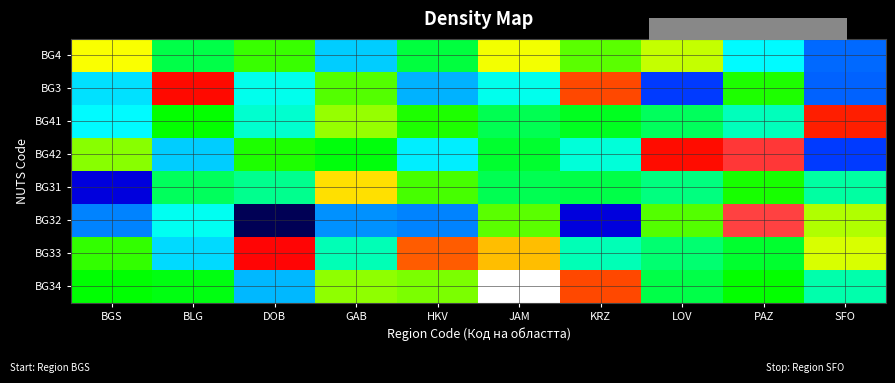

Count the number of categories in the chart.

10